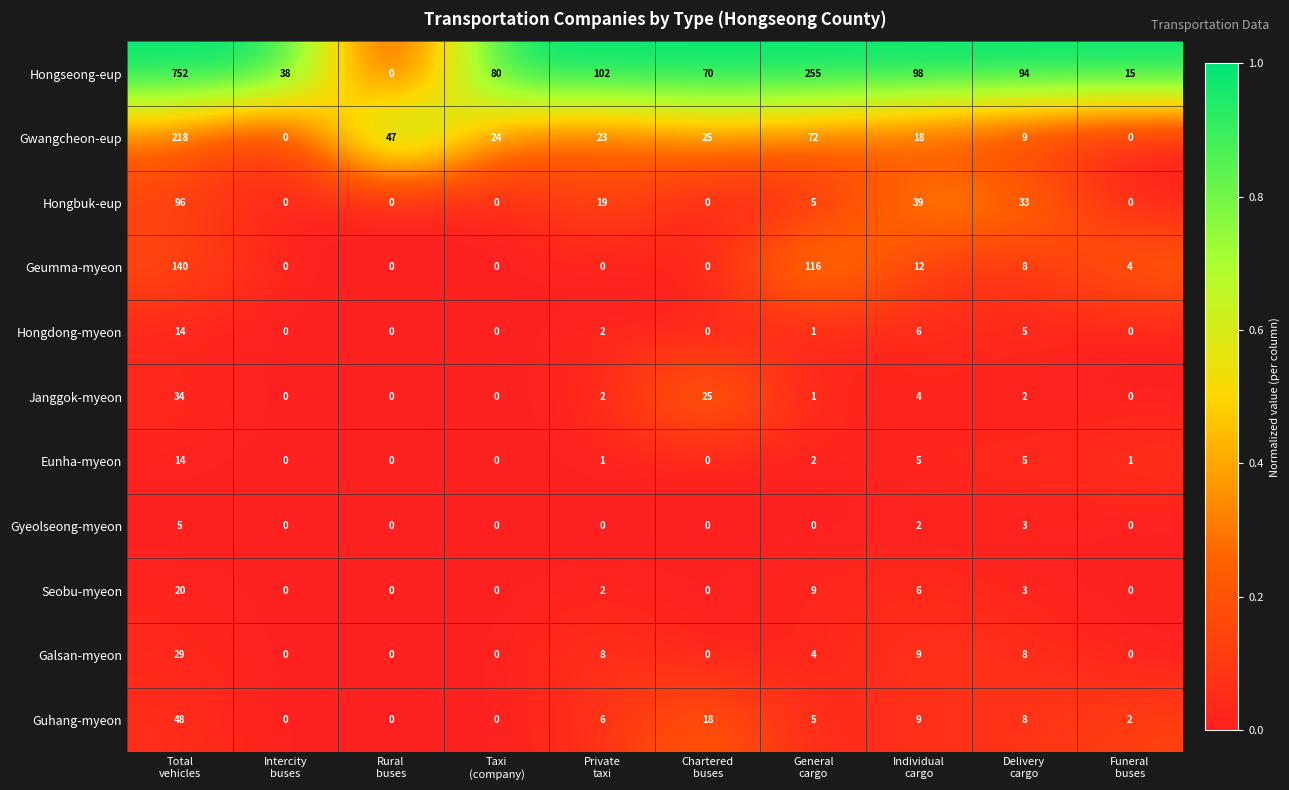

How many Seobu-myeon values are between 0 and 6?

8